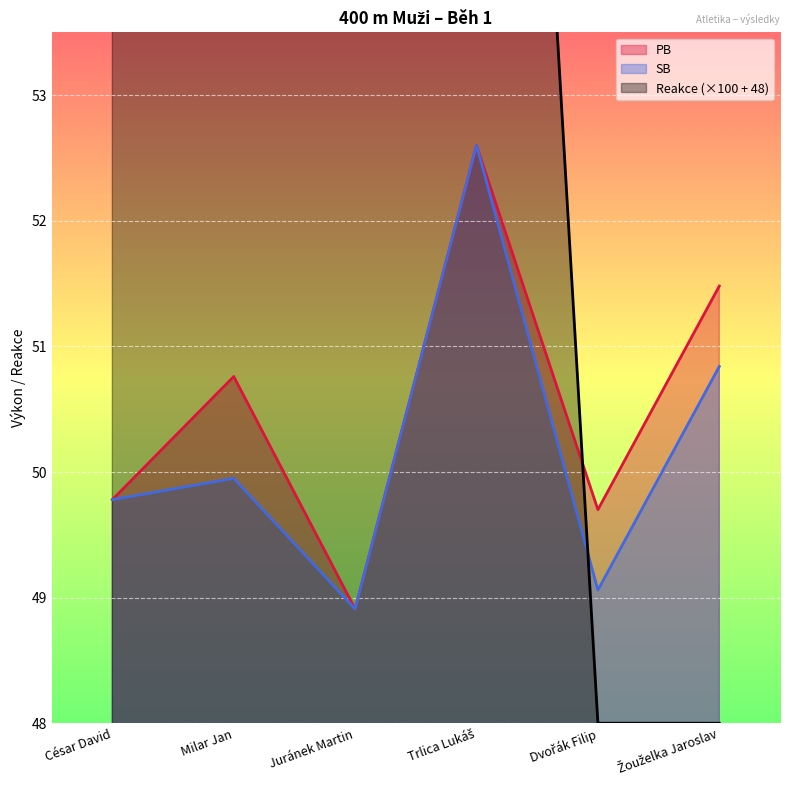

What is the sum of all PB values?

303.2